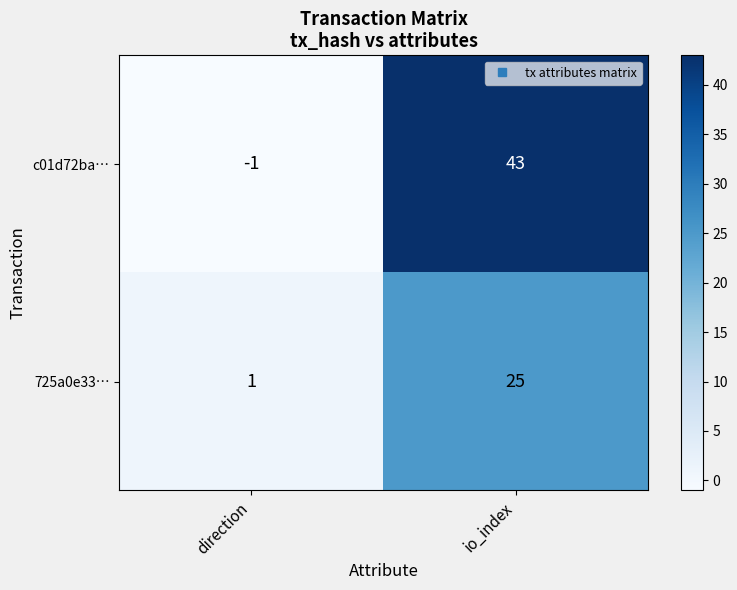

What is the sum of all c01d72ba… values?

42